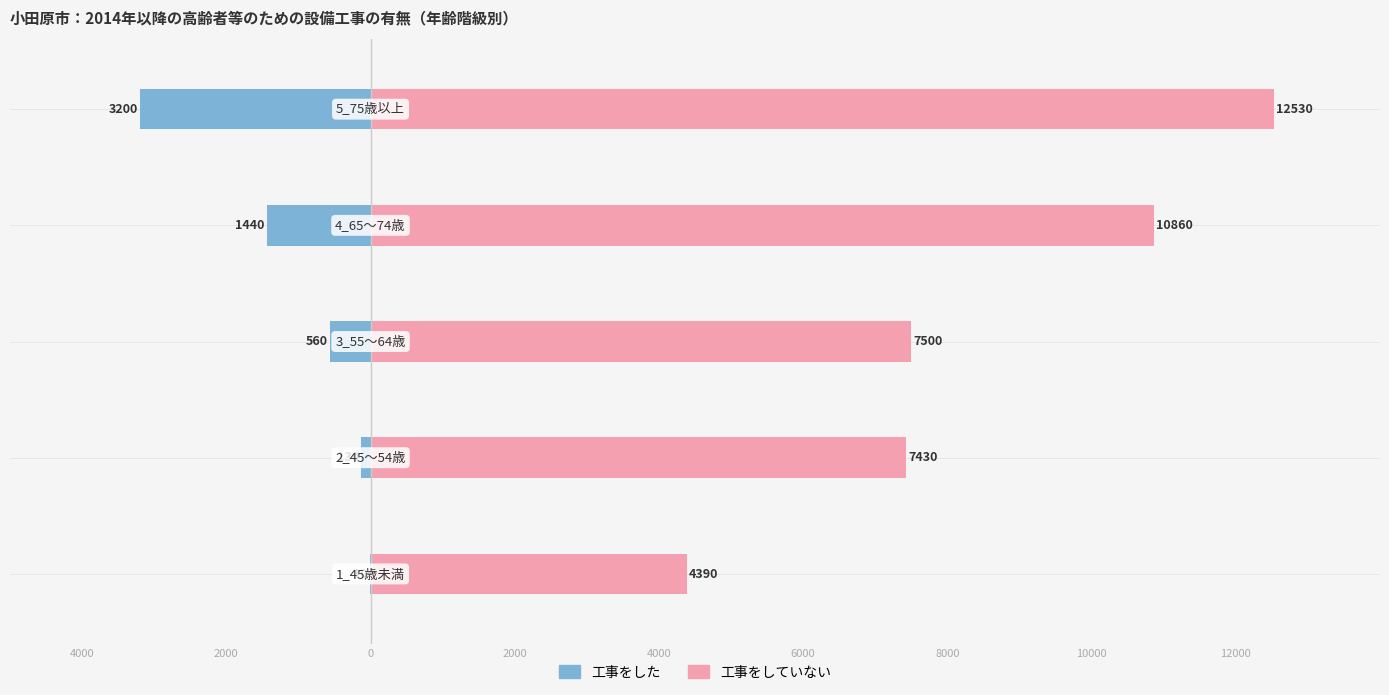

How many groups of bars are there?

5